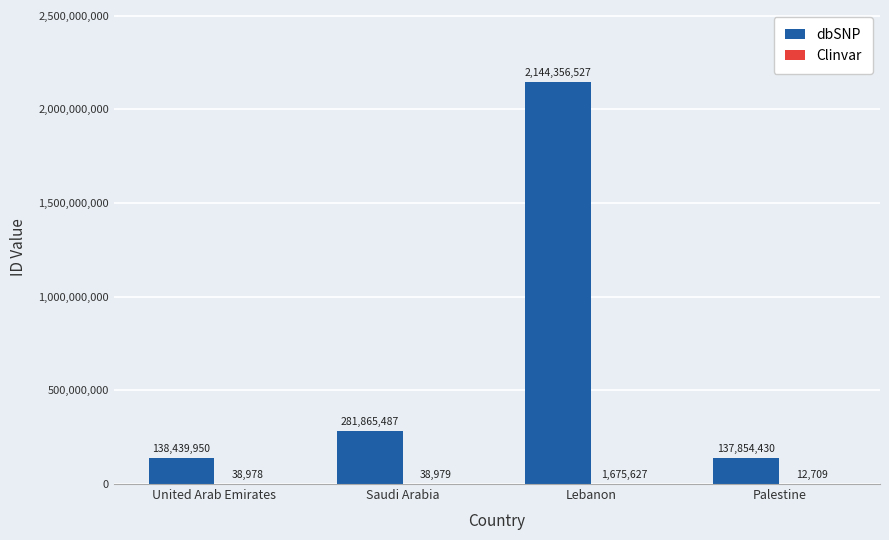

True or false: dbSNP has a value of 2144356527 at Lebanon.

True